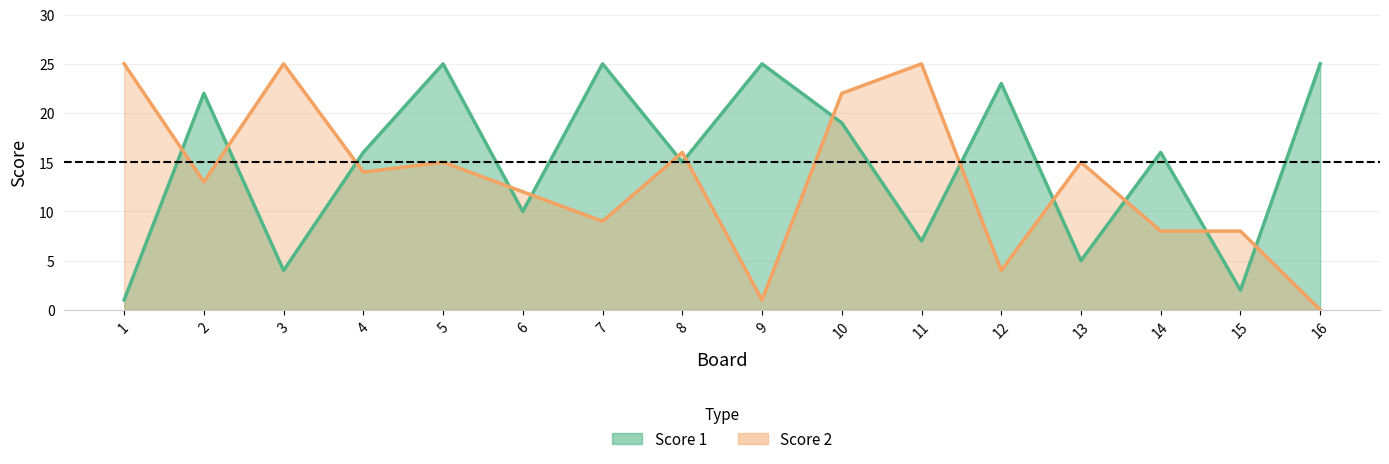

True or false: Score 2 has more than 1 points higher than both neighbors.

True